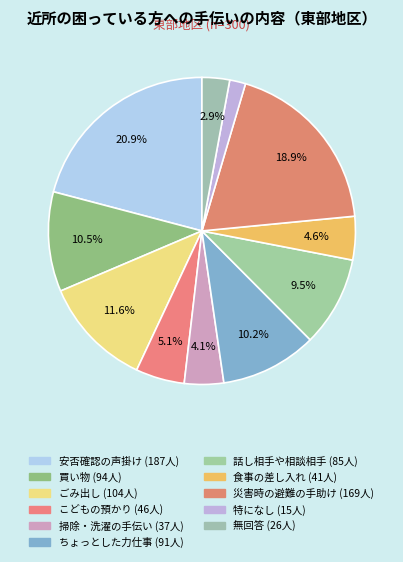

How many slices are in this pie chart?

11